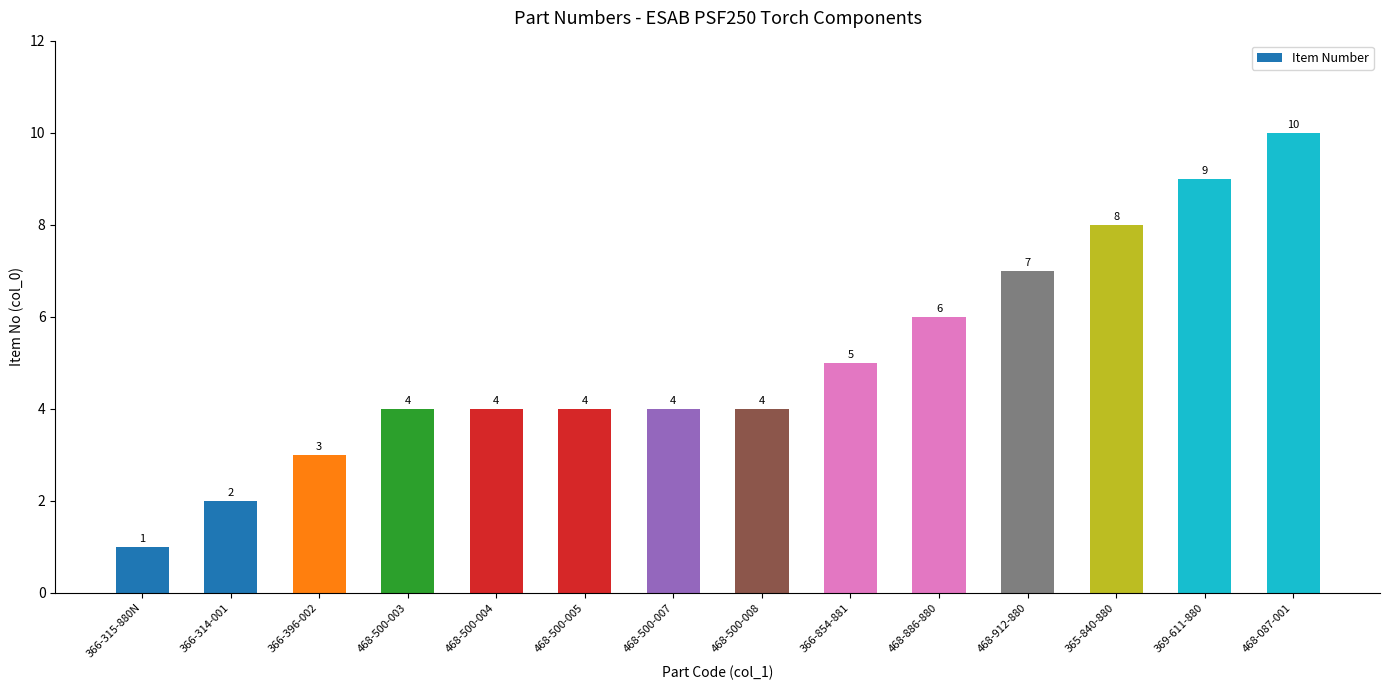

What is the value of the 14th bar from the left?

10